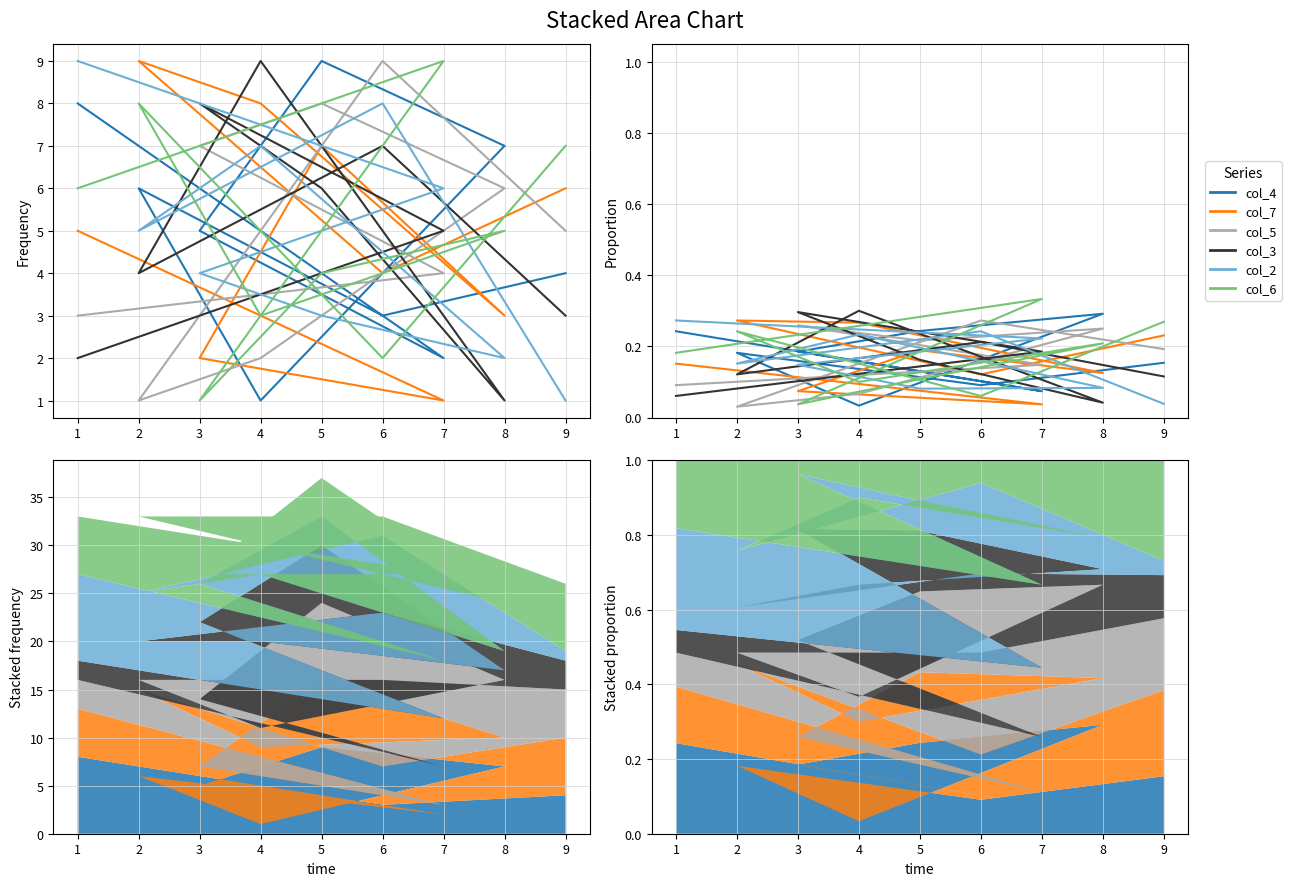

What is the sum of the col_4 values at 2 and 7?

0.3